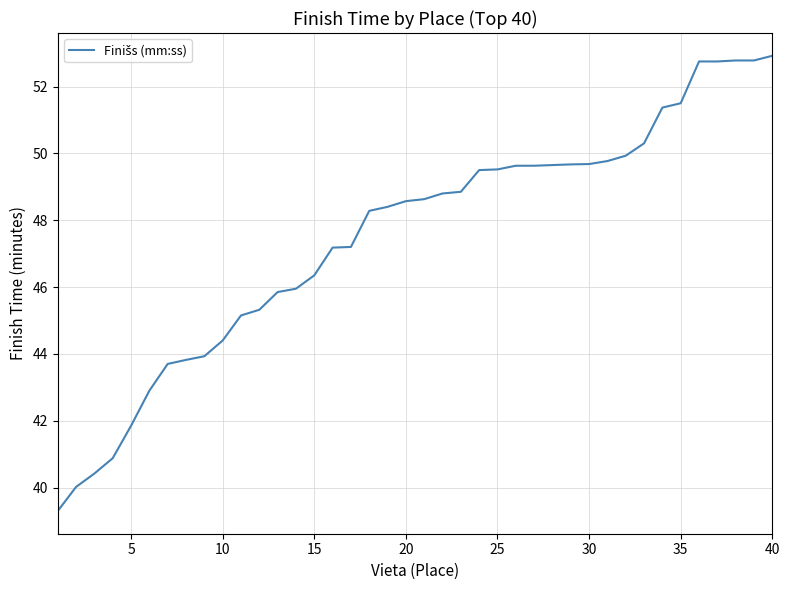

What is the maximum value shown in the chart?

52.9